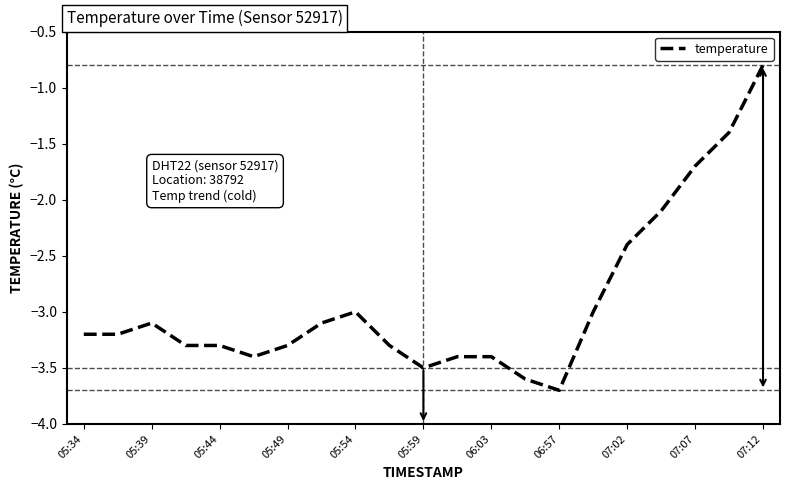

True or false: there are more than 0 points higher than both neighbors.

True